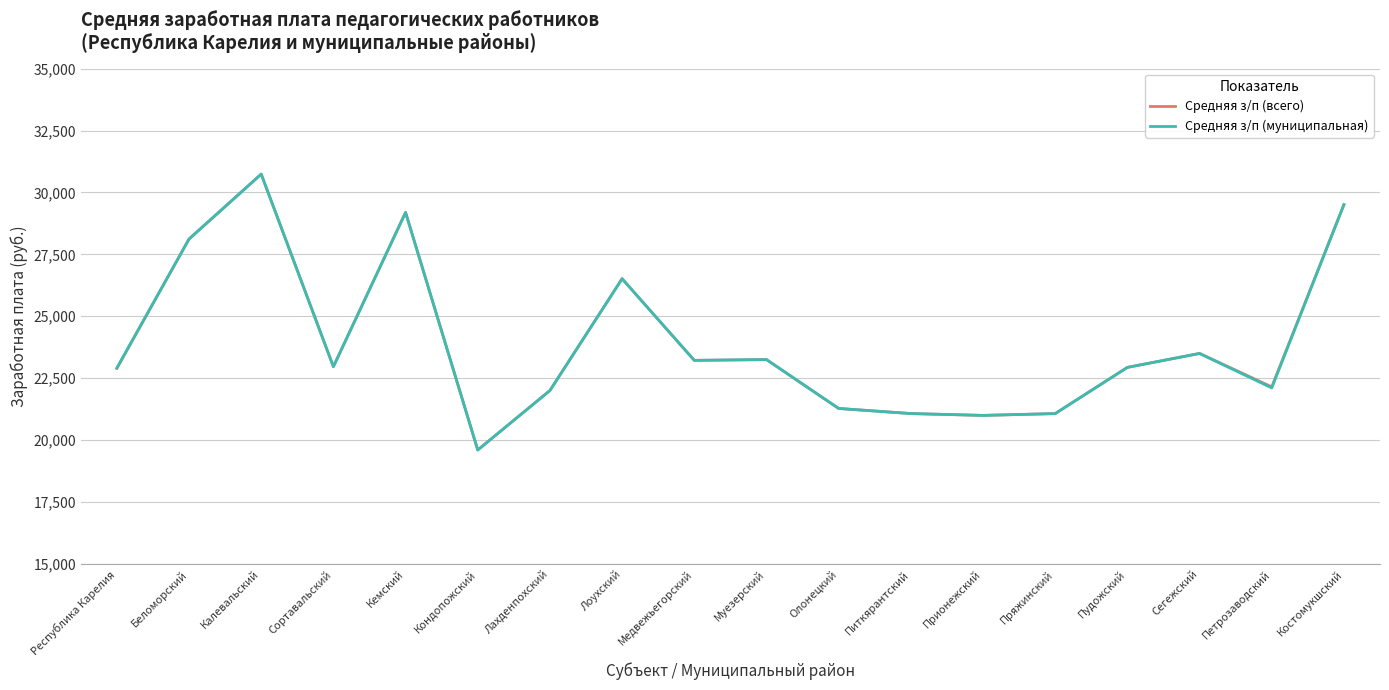

Which category has the lowest value in the Средняя з/п (муниципальная) series?

Кондопожский